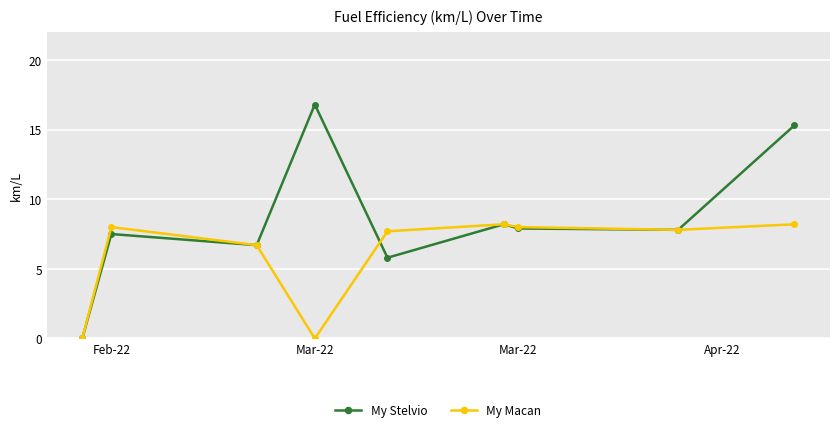

What is the maximum value for My Stelvio?

16.8